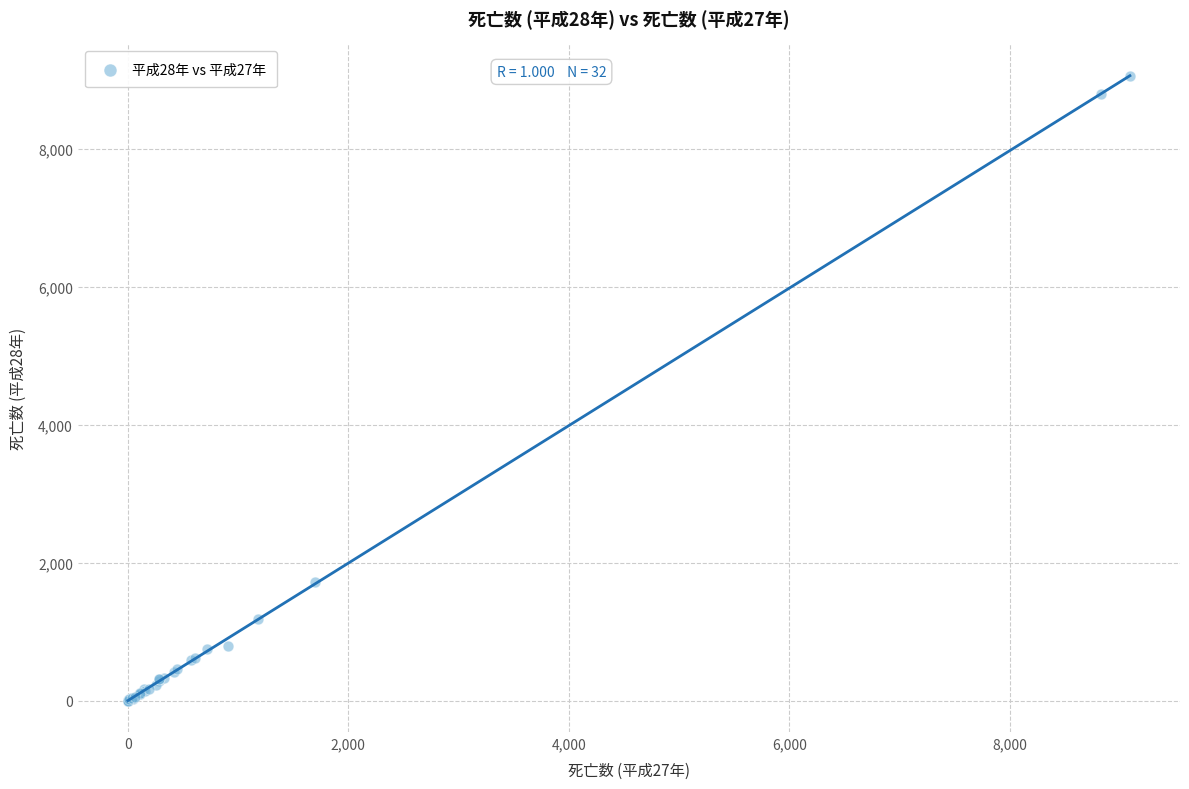

What Y value in the scatter plot is closest to 4533?

1718